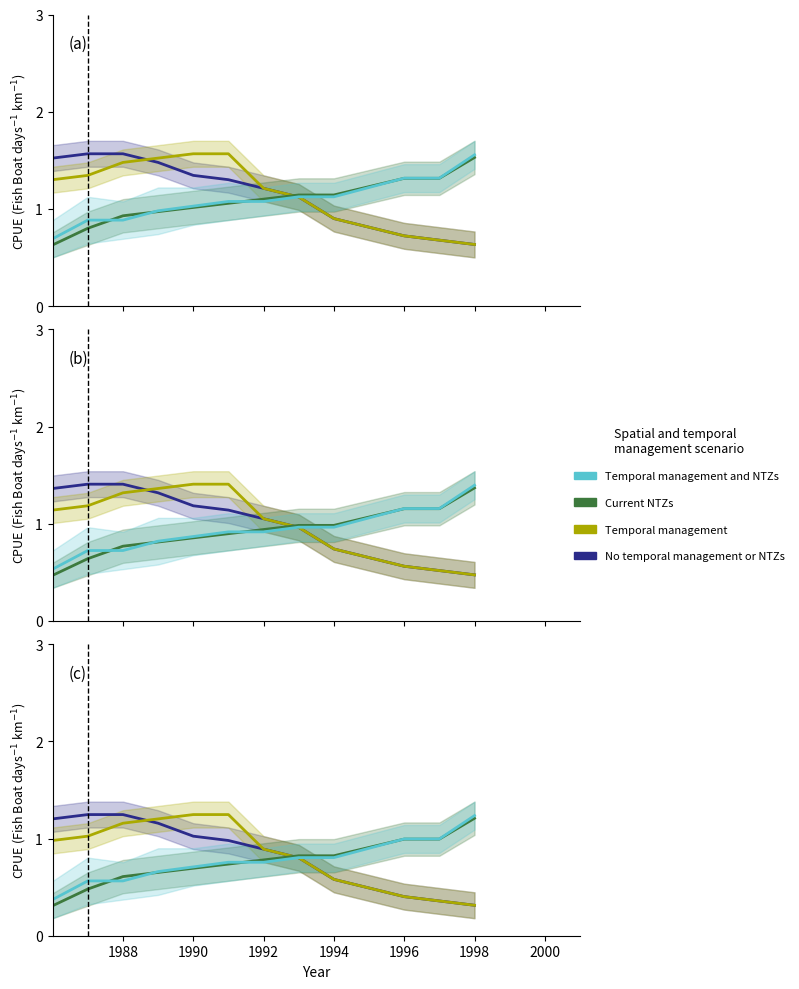

At how many categories does at least one series exceed 1?

7